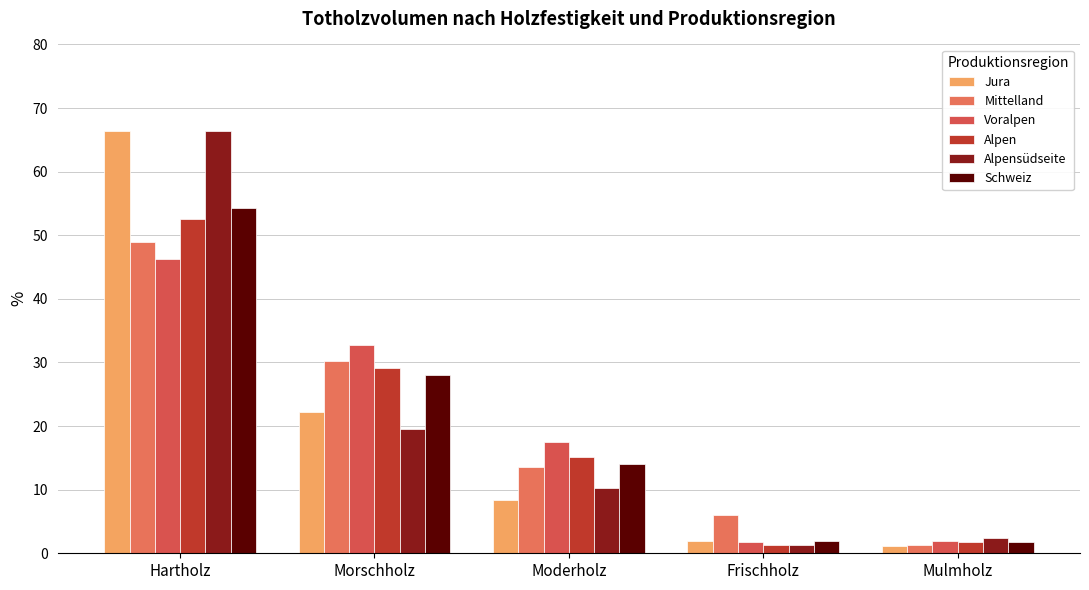

What is the sum of all Mittelland values?

100.0